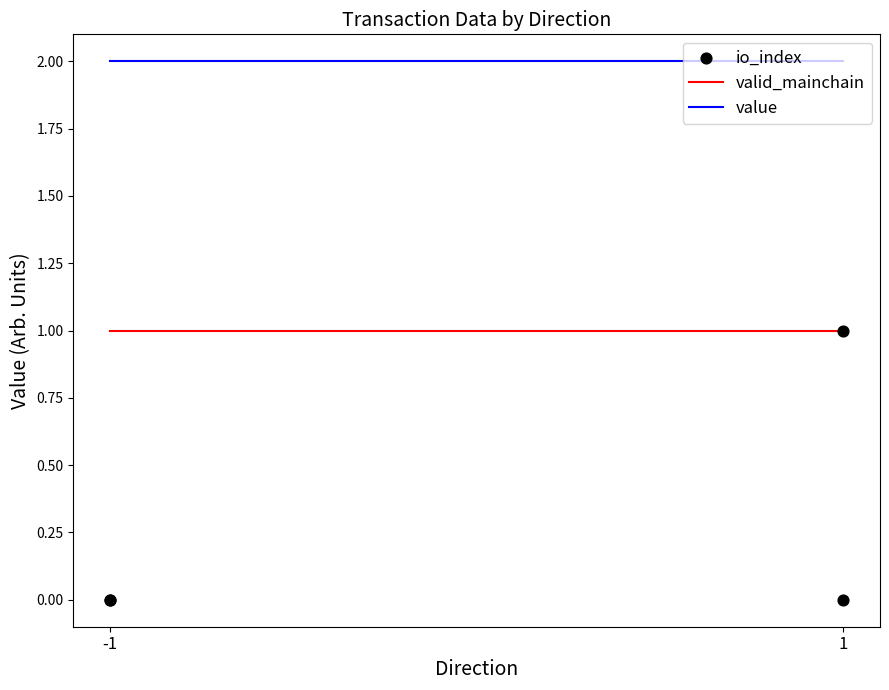

Which series reaches the maximum Y coordinate?

value